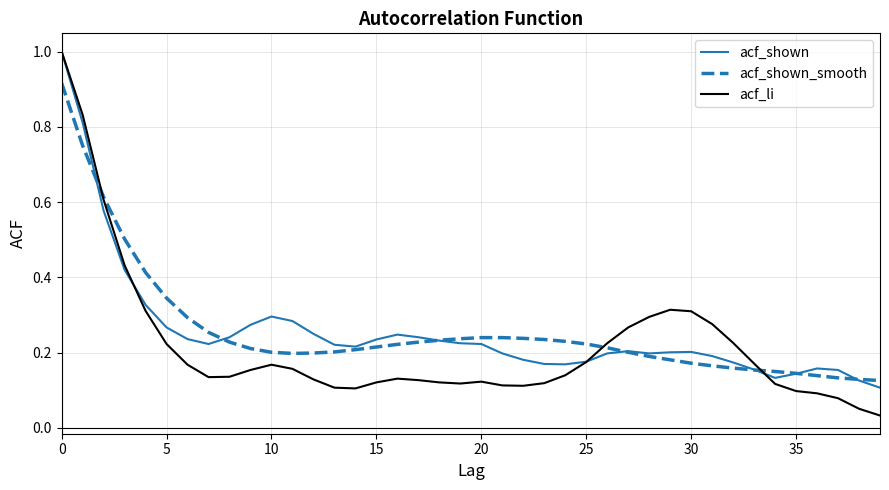

Which series has the widest spread of values?

acf_li